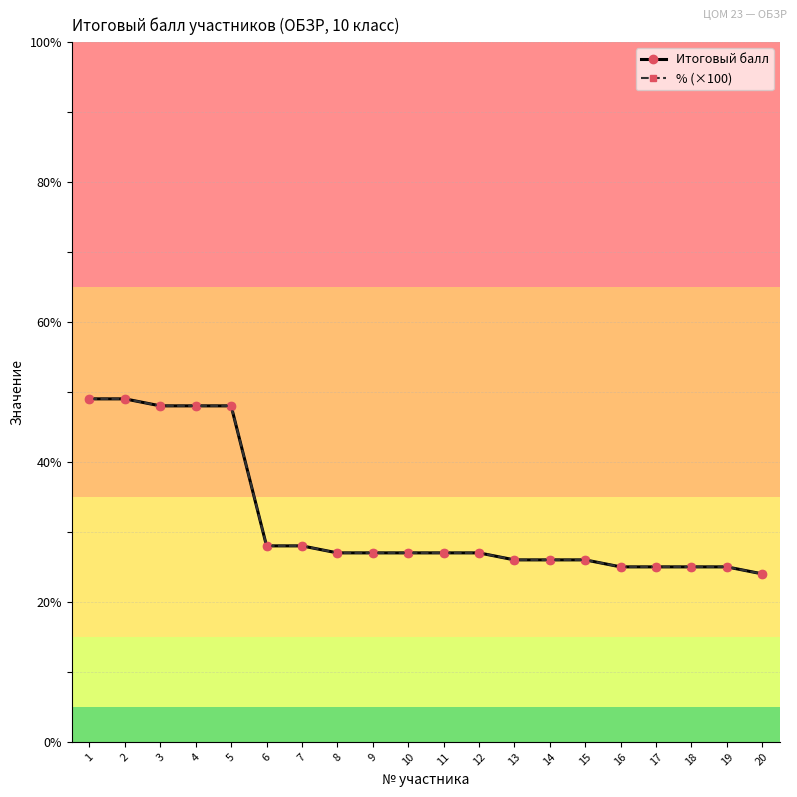

Where does the Итоговый балл series first go above 27?

1